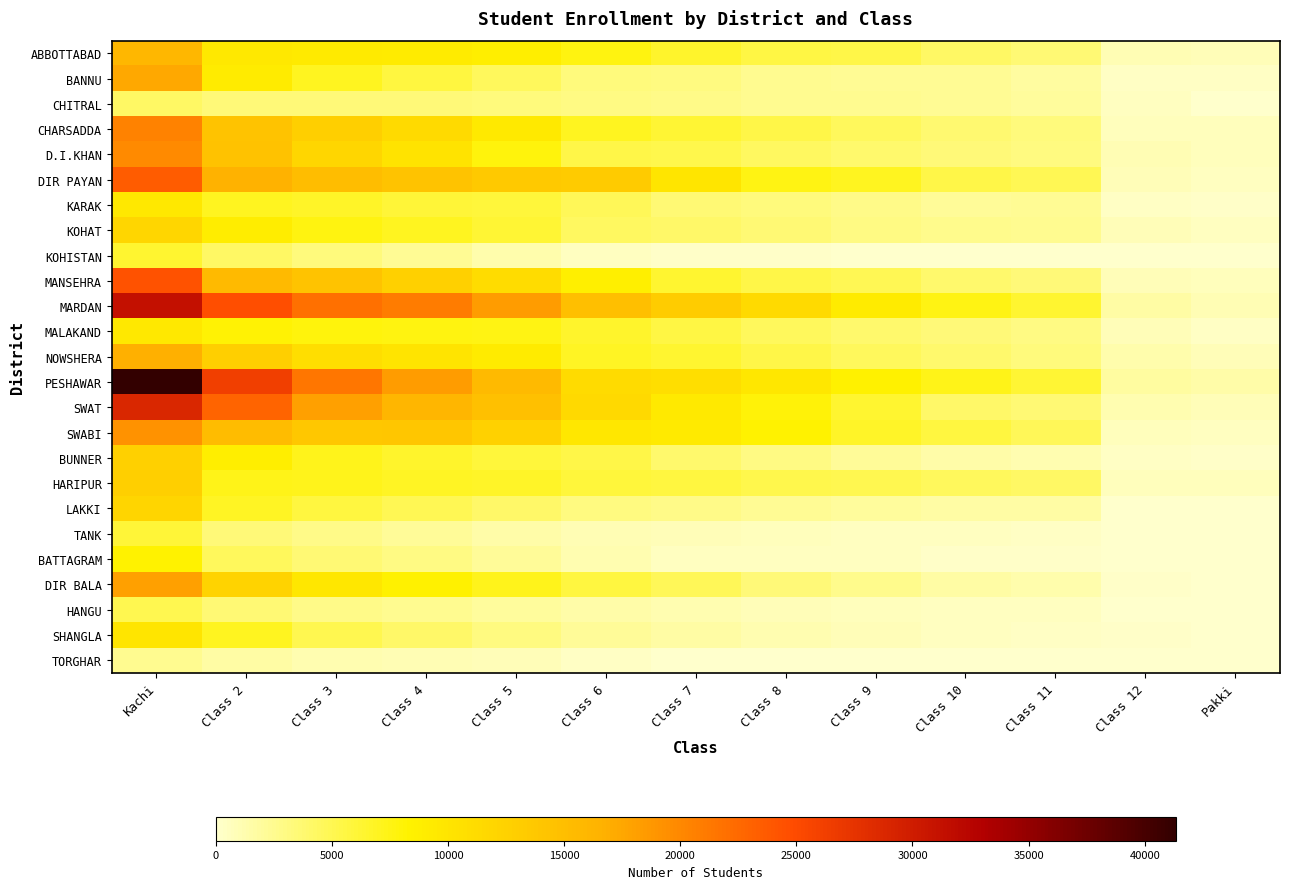

List the labels in order of D.I.KHAN value, largest first.

Kachi, Class 2, Class 3, Class 4, Class 5, Class 6, Class 7, Class 8, Class 9, Class 10, Class 11, Class 12, Pakki